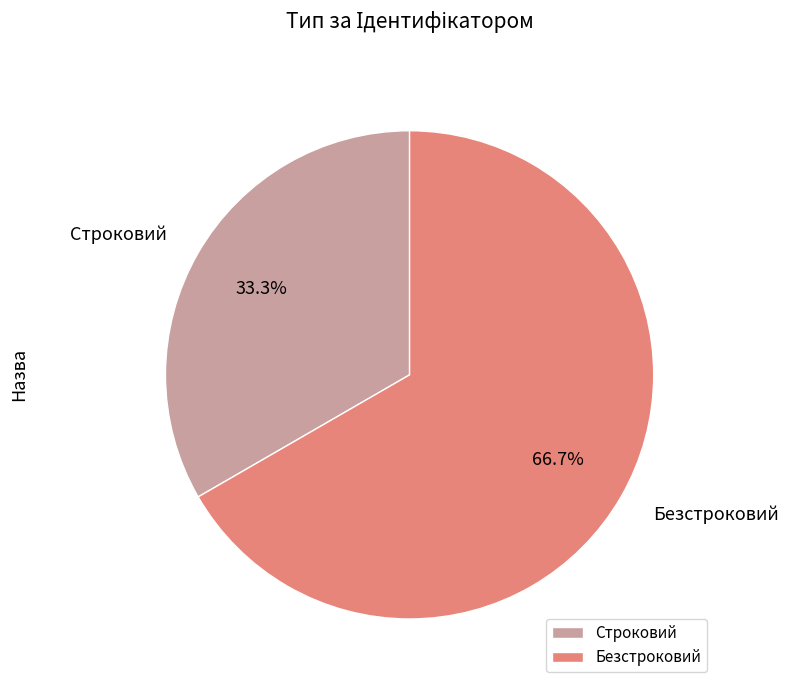

To the nearest percent, what is the combined percentage of Строковий and Безстроковий?

100%